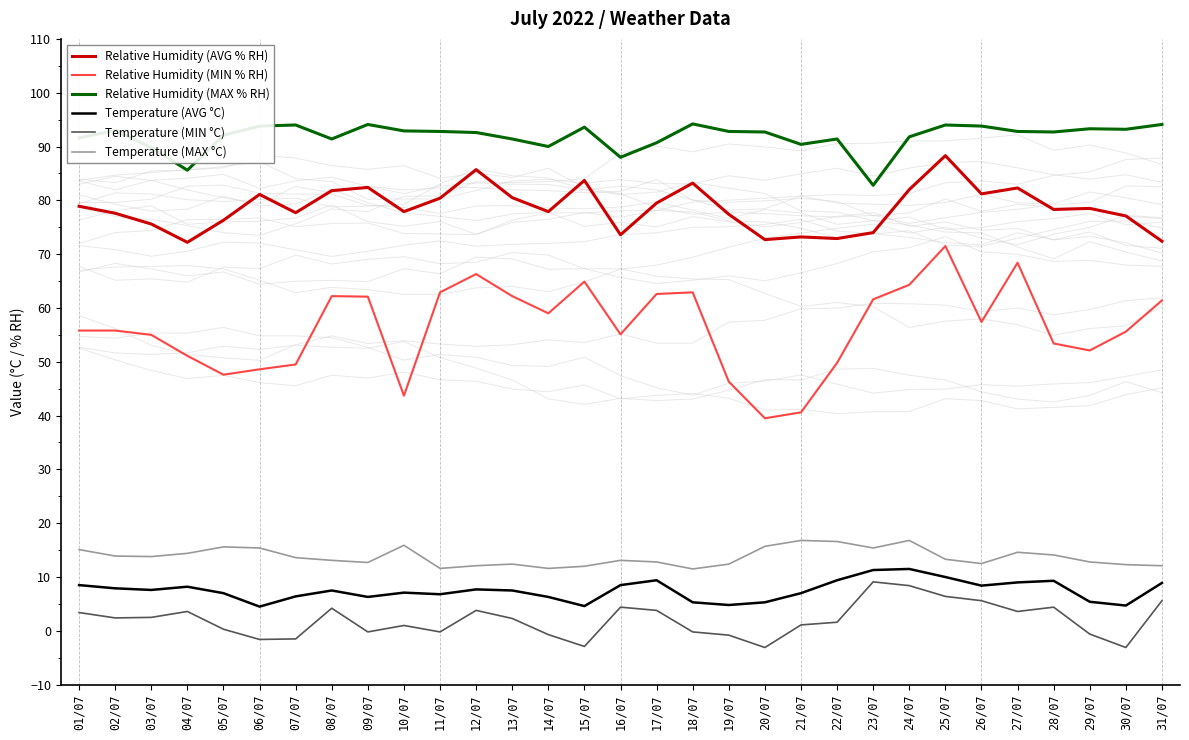

Which series changed the most between 15/07 and 31/07?

Relative Humidity (AVG % RH)